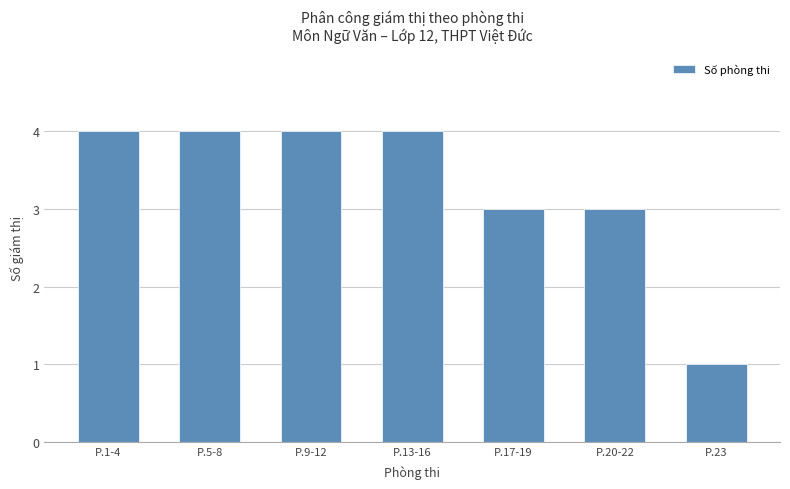

What is the difference between the maximum and minimum values?

3